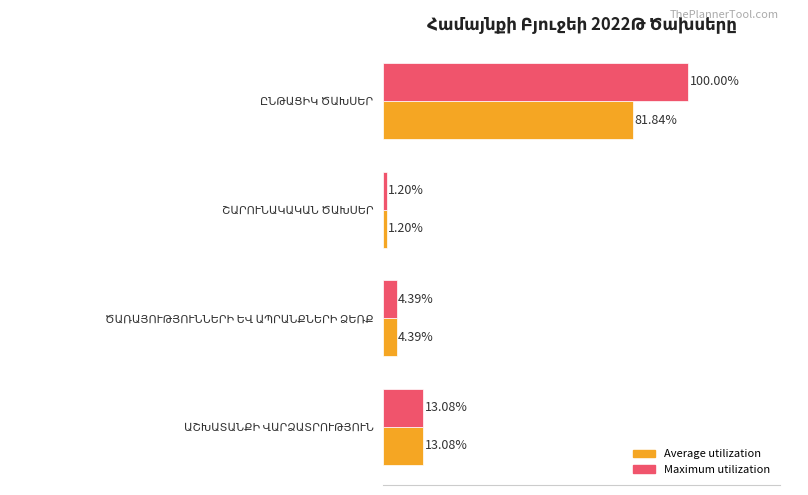

Which series has the largest total across all categories?

Maximum utilization